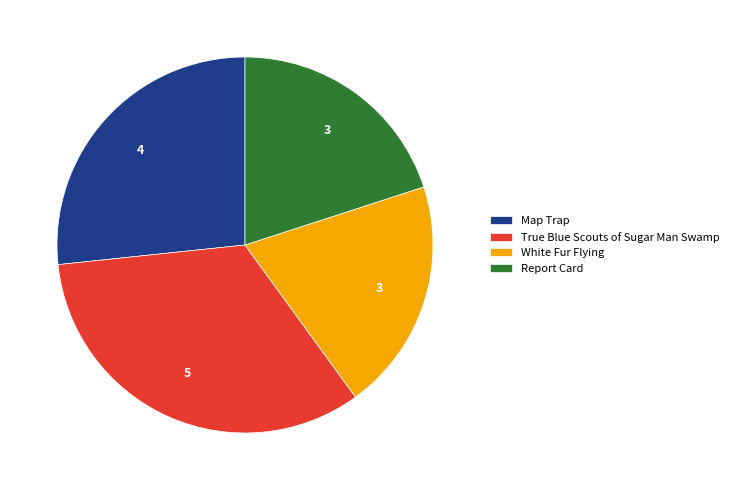

Is White Fur Flying the majority of the pie?

No